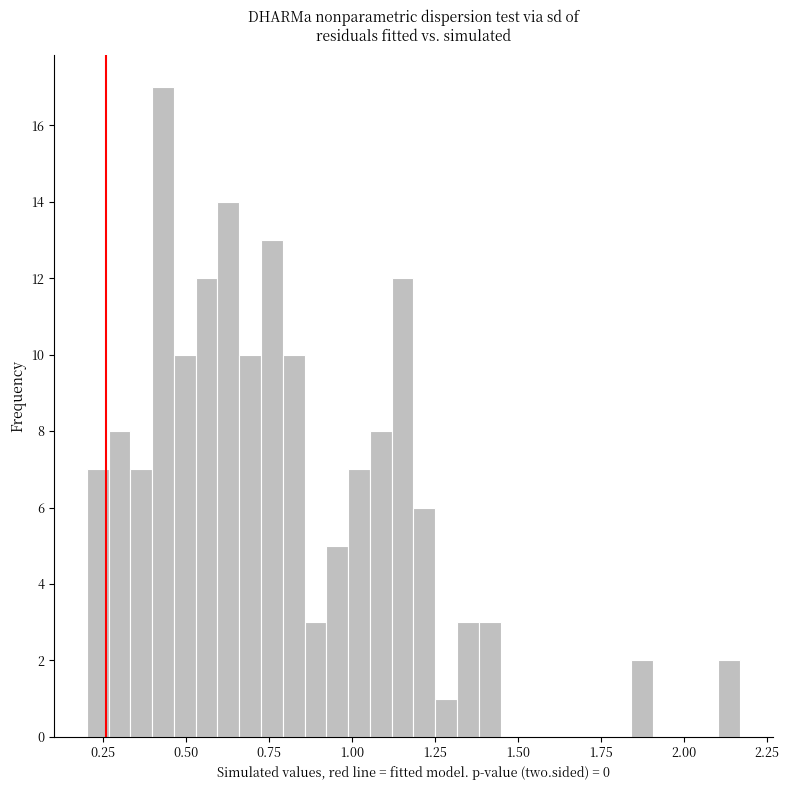

Around what value on the x-axis is the tallest bar? Give the approximate position of its centre, as read against the axis.

0.45